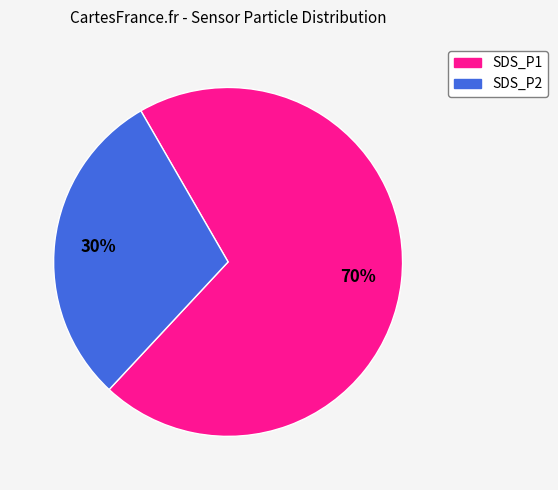

Is the sum of SDS_P1 and SDS_P2 greater than half?

Yes